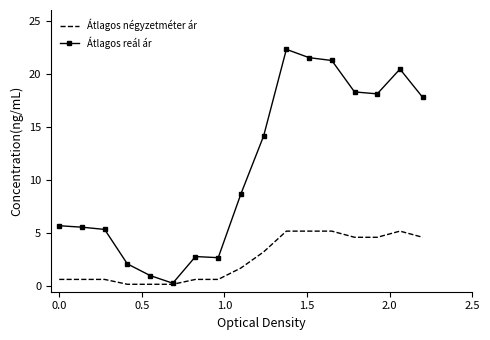

What is the maximum value for Átlagos reál ár?

22.3